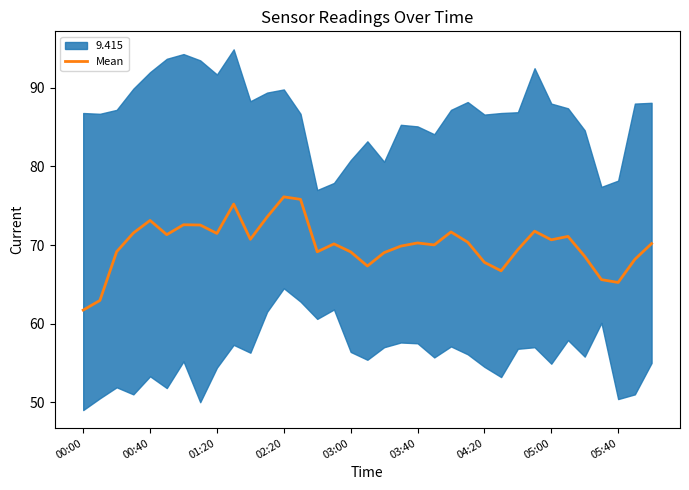

What is the minimum value for Mean?

61.7